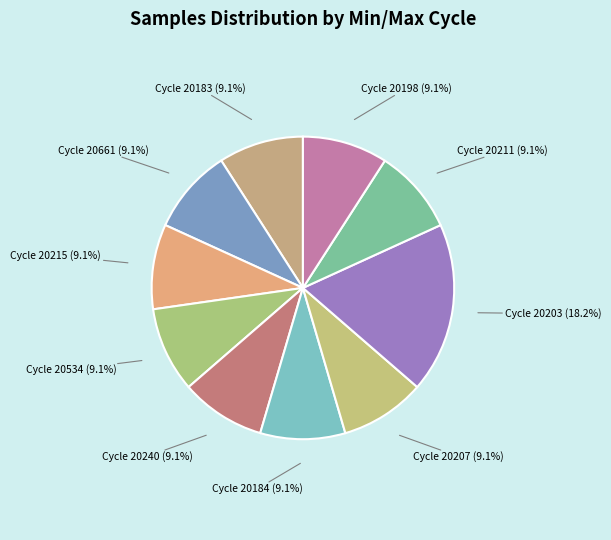

Approximately how many times larger is the value at Cycle 20240 compared to Cycle 20661?

1.0